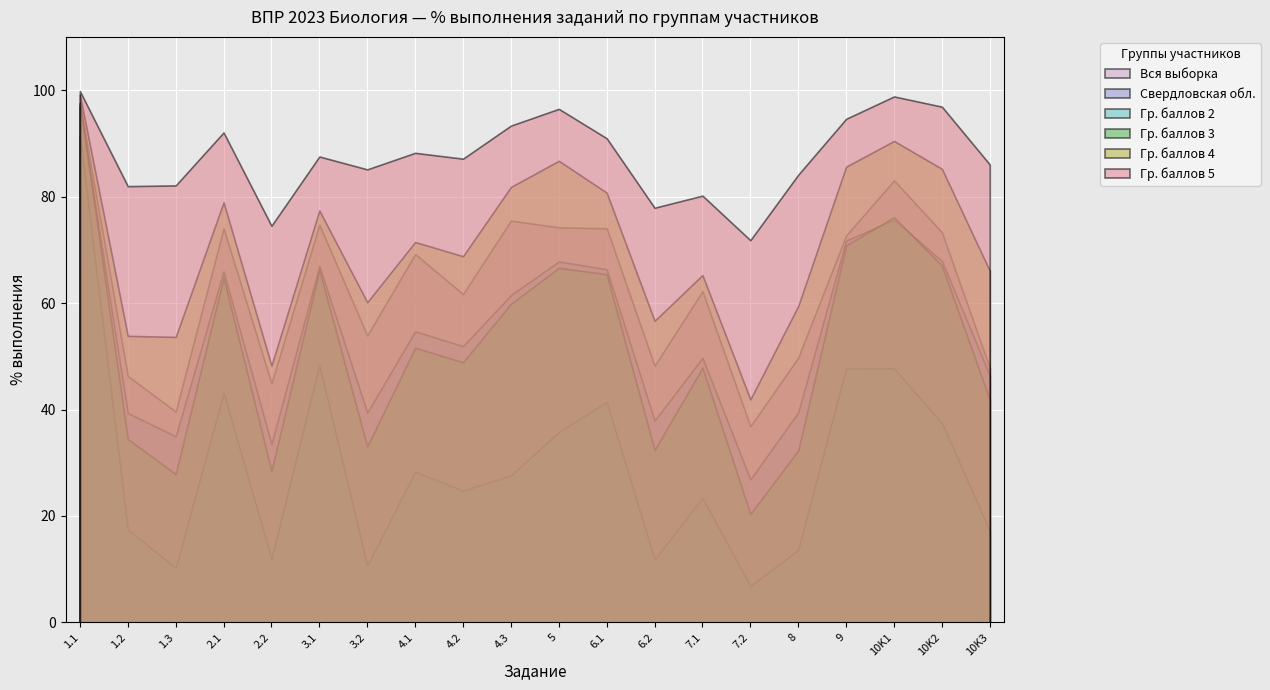

What position from the right is 1.3?

18